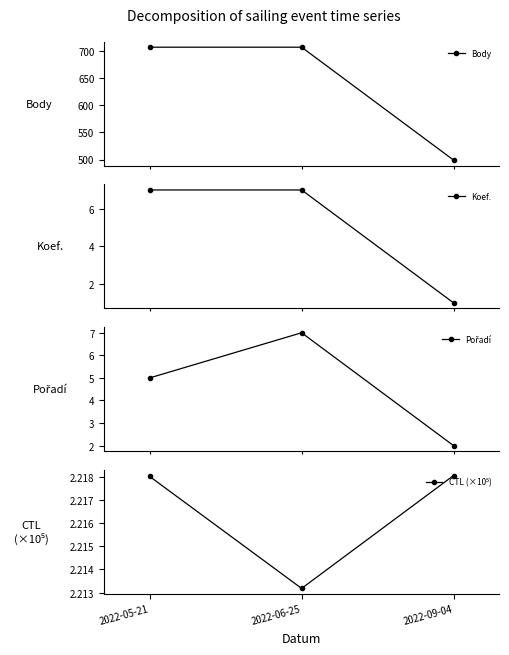

Rank the series by their maximum value, from highest to lowest.

Body, Koef., Pořadí, CTL (×10⁵)